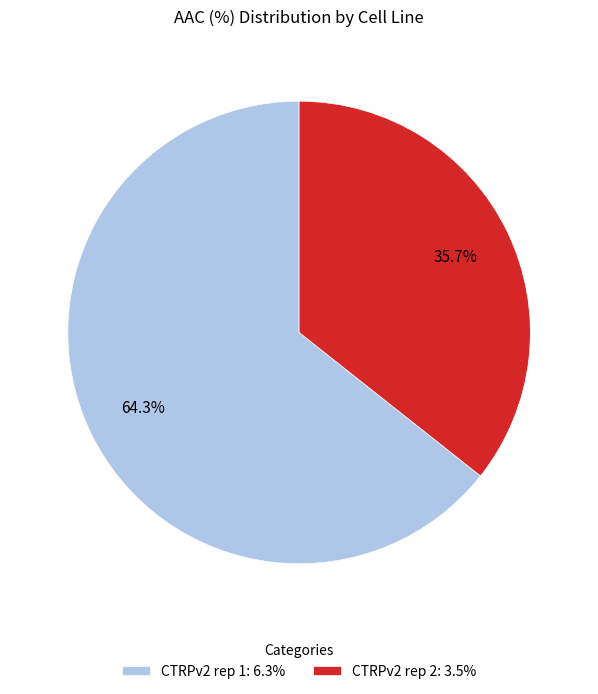

What percentage is the CTRPv2 rep 2 slice, to the nearest percent?

36%